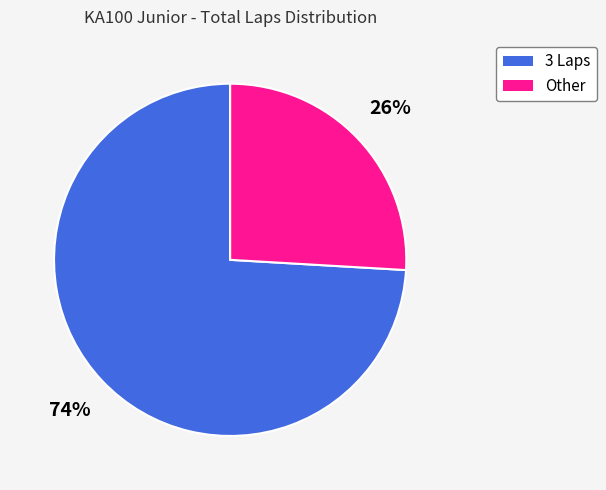

Is there any slice that represents more than half of the pie?

Yes